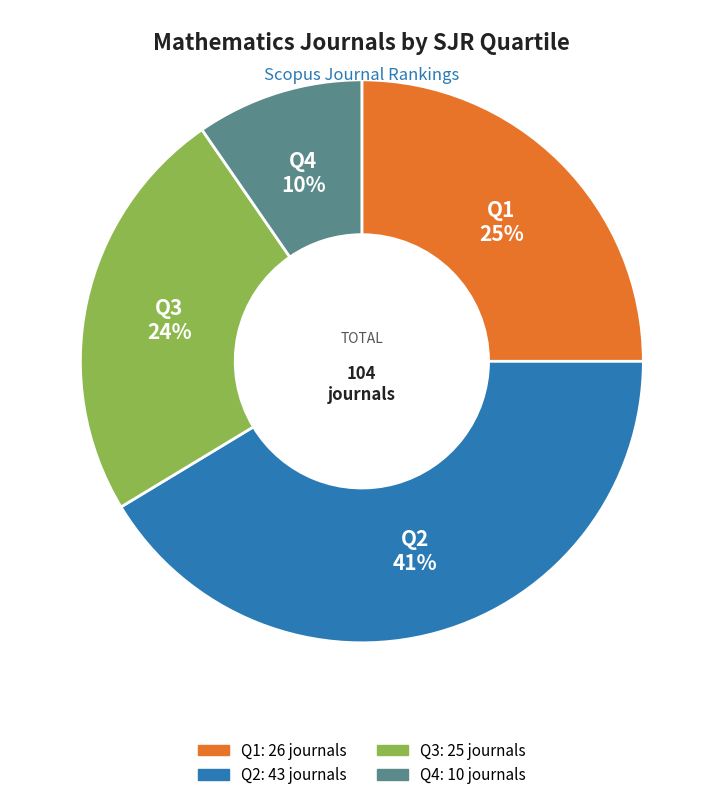

Is it true that Q2 is 27% of the pie?

False